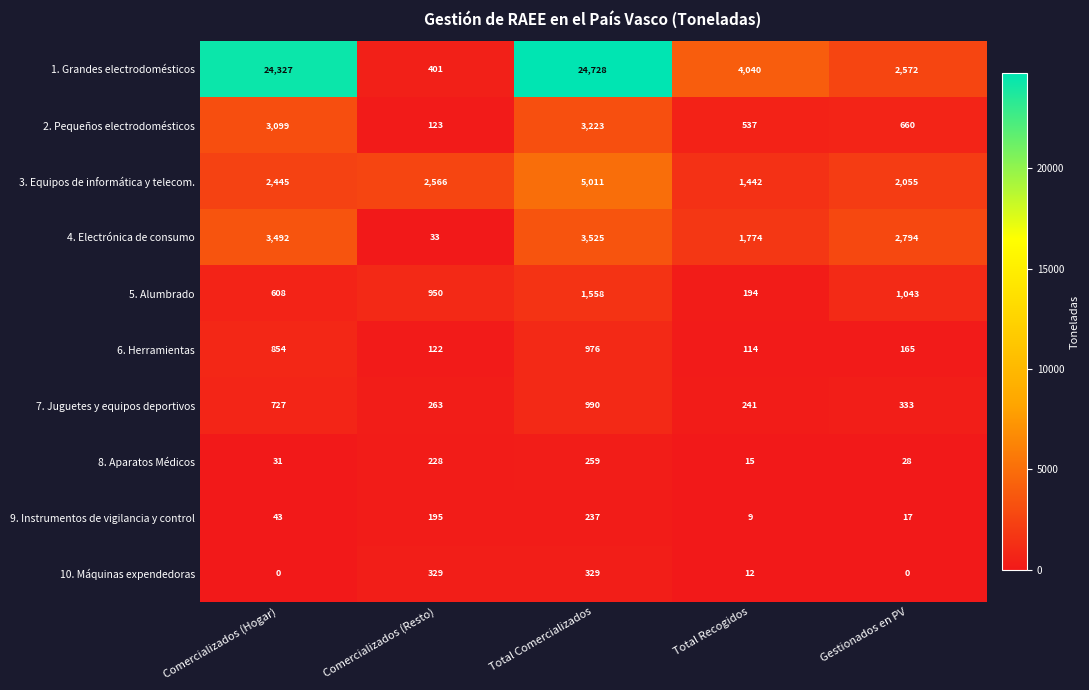

What is the difference between the highest and lowest values at Total Comercializados?

24491